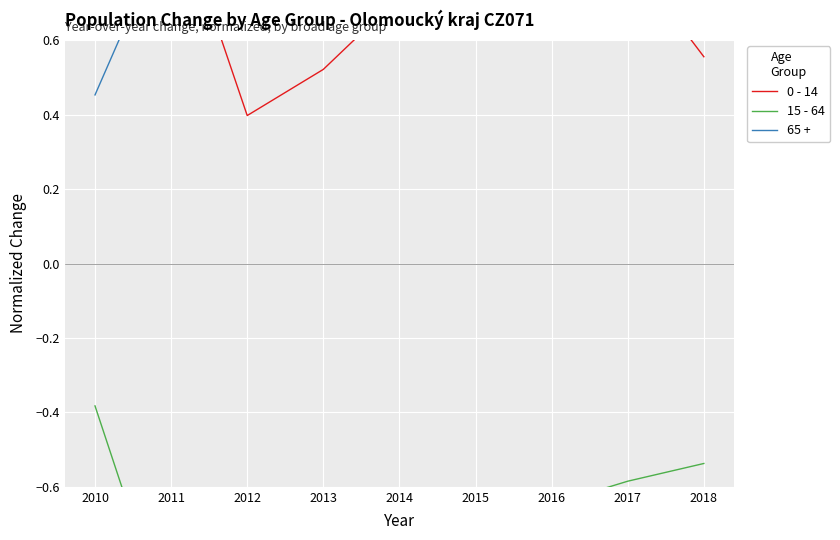

What are all the series names shown in the legend?

0 - 14, 15 - 64, 65 +